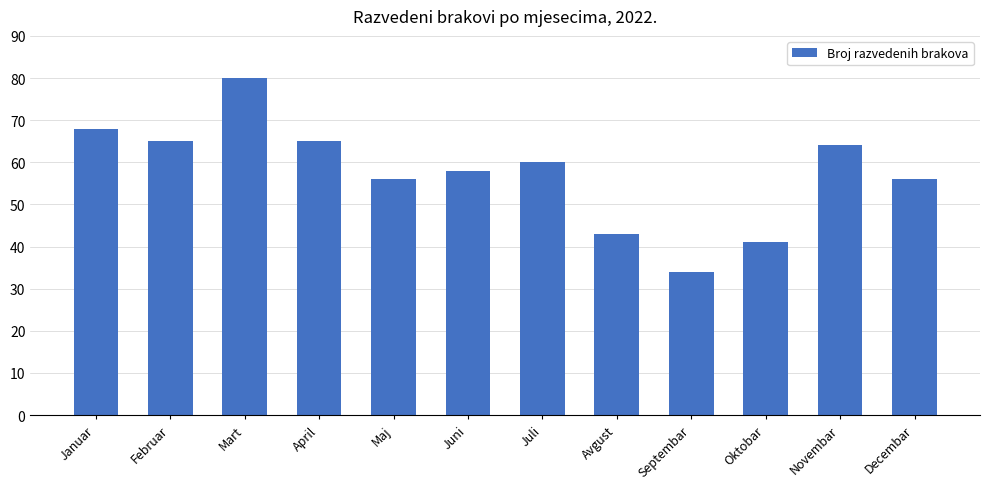

Between April and Avgust, which is larger?

April